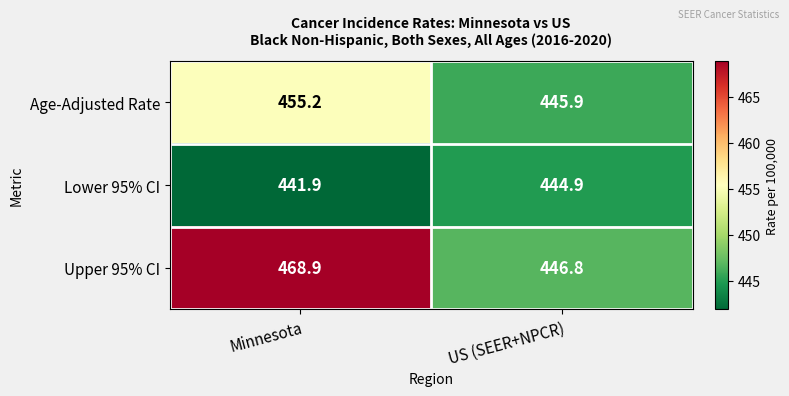

What is the lowest value of the Upper 95% CI series?

446.8